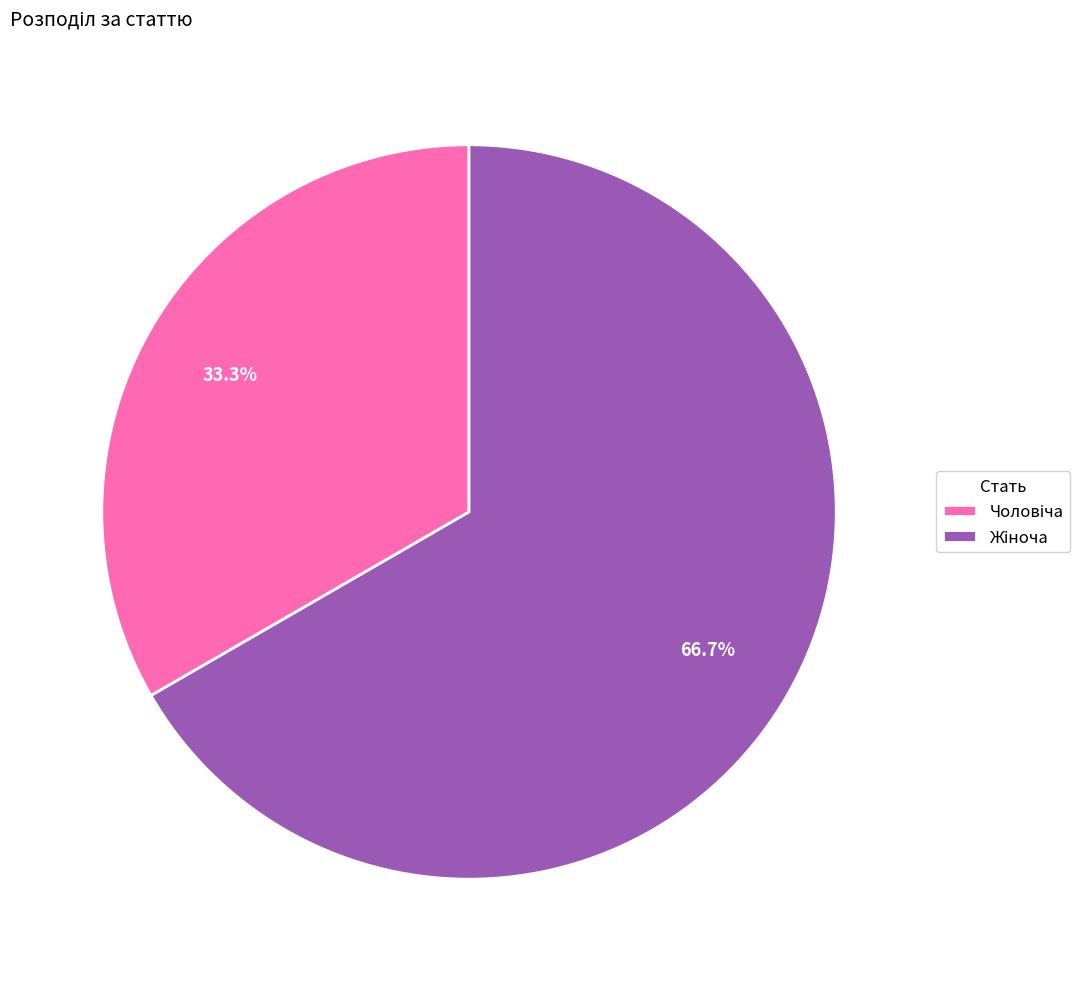

Is there a majority slice in this chart?

Yes